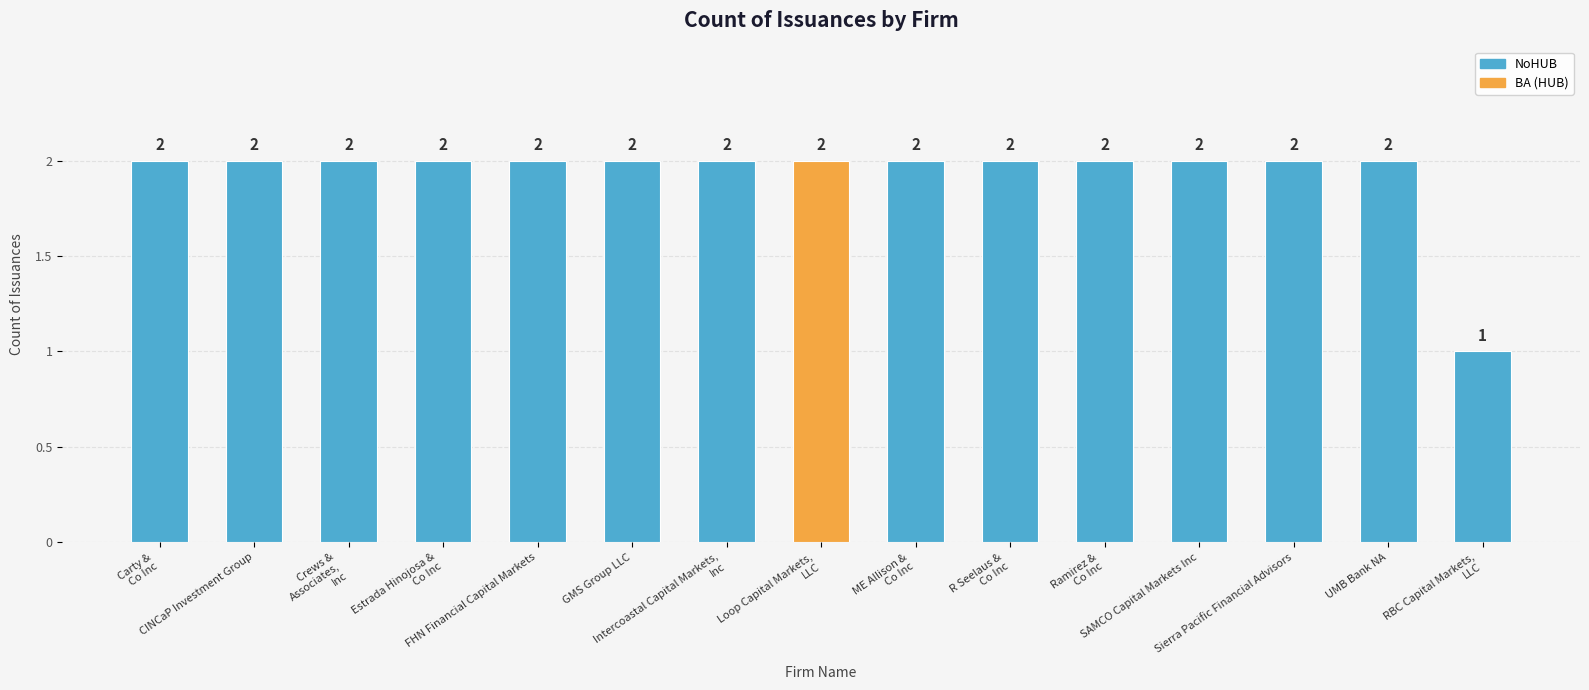

Which has a higher value, R Seelaus & Co Inc or ME Allison & Co Inc?

R Seelaus & Co Inc